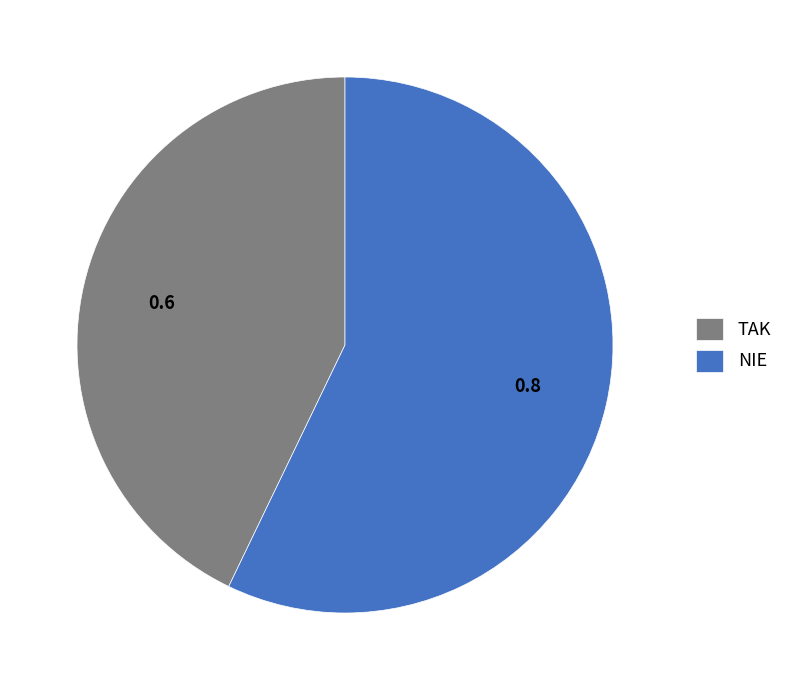

What is the majority slice?

NIE